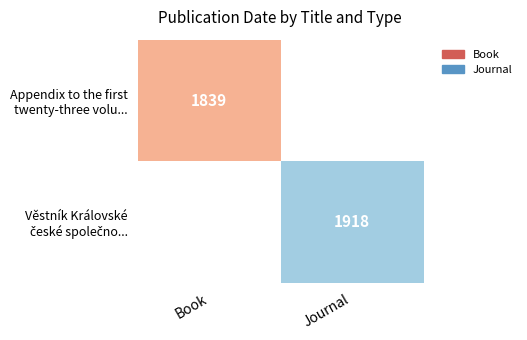

At how many categories does at least one series exceed 1856?

1